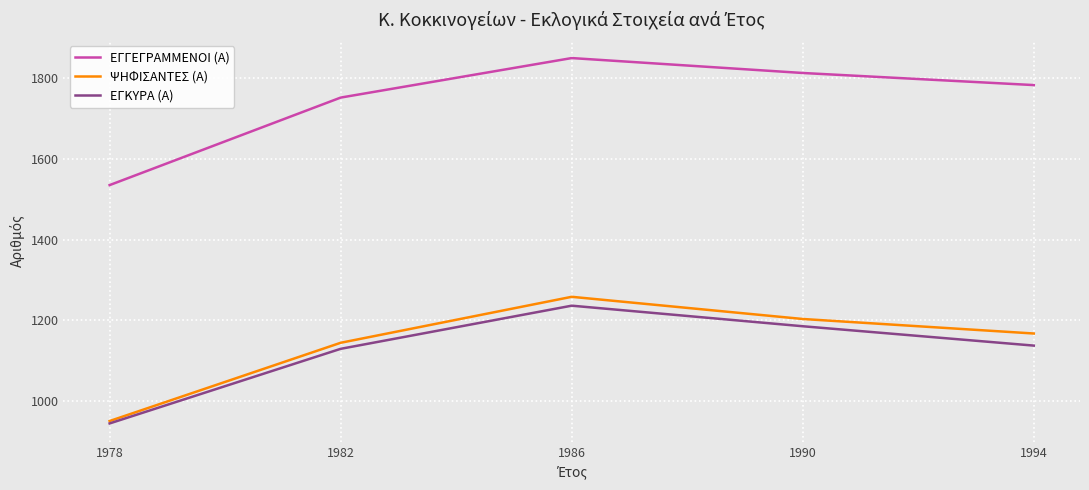

True or false: ΕΓΓΕΓΡΑΜΜΕΝΟΙ (Α) and ΕΓΚΥΡΑ (Α) intersect in this chart.

False